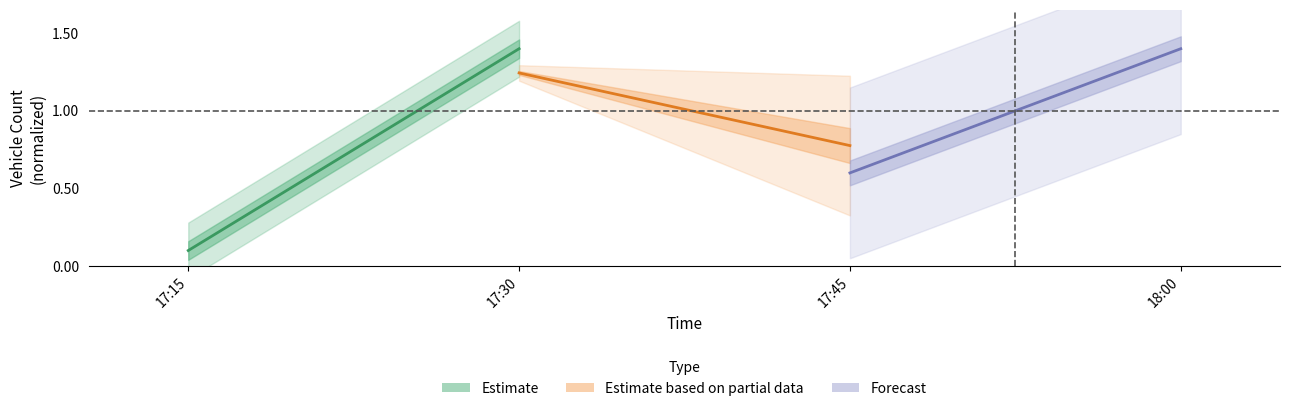

What is the lowest value of the Forecast series?

0.6